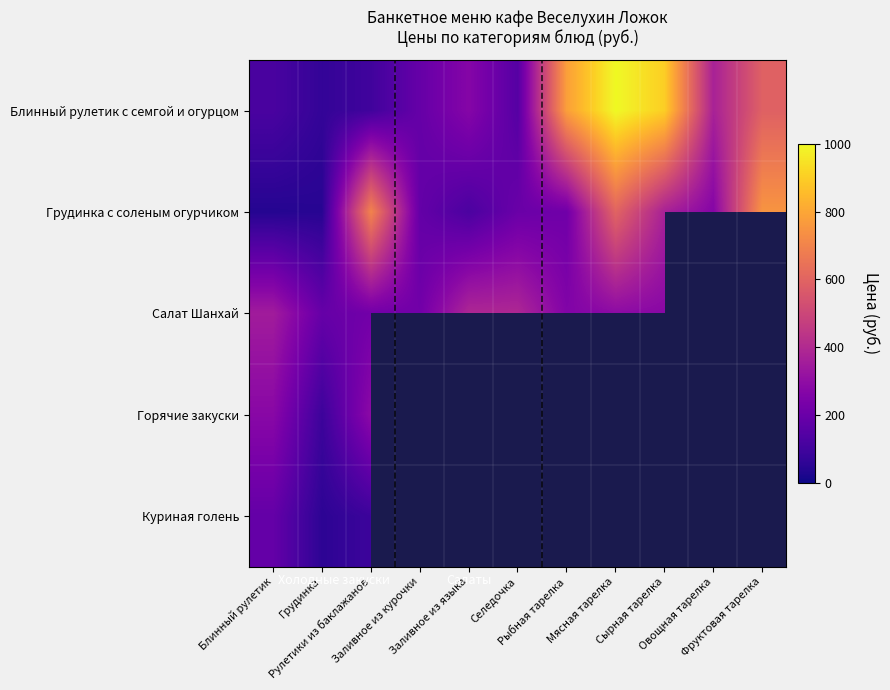

What is the smallest value displayed?

40.0